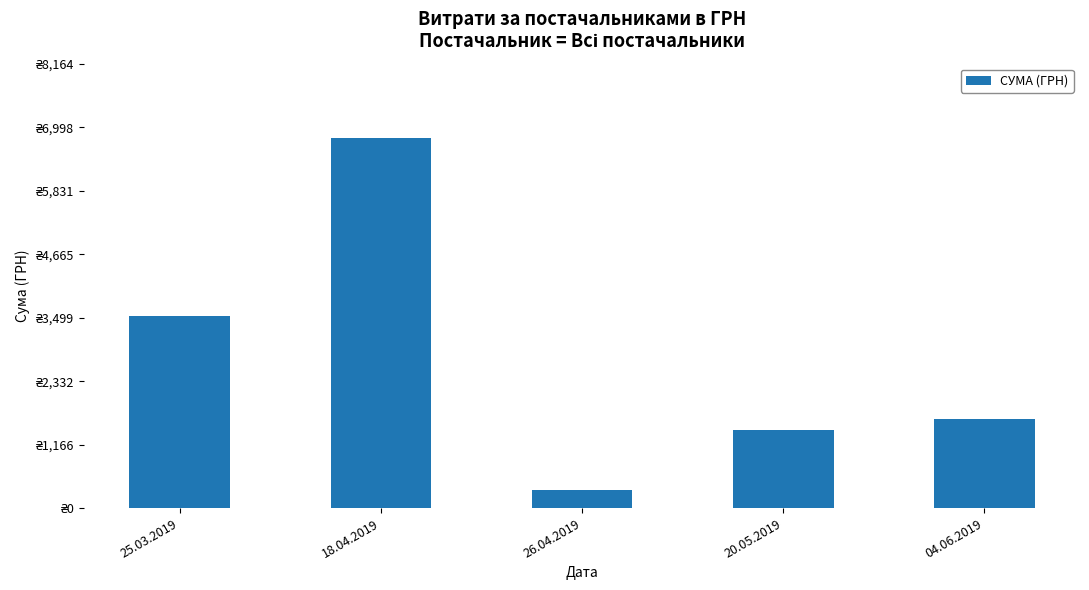

Rank the categories by value from lowest to highest.

26.04.2019, 20.05.2019, 04.06.2019, 25.03.2019, 18.04.2019